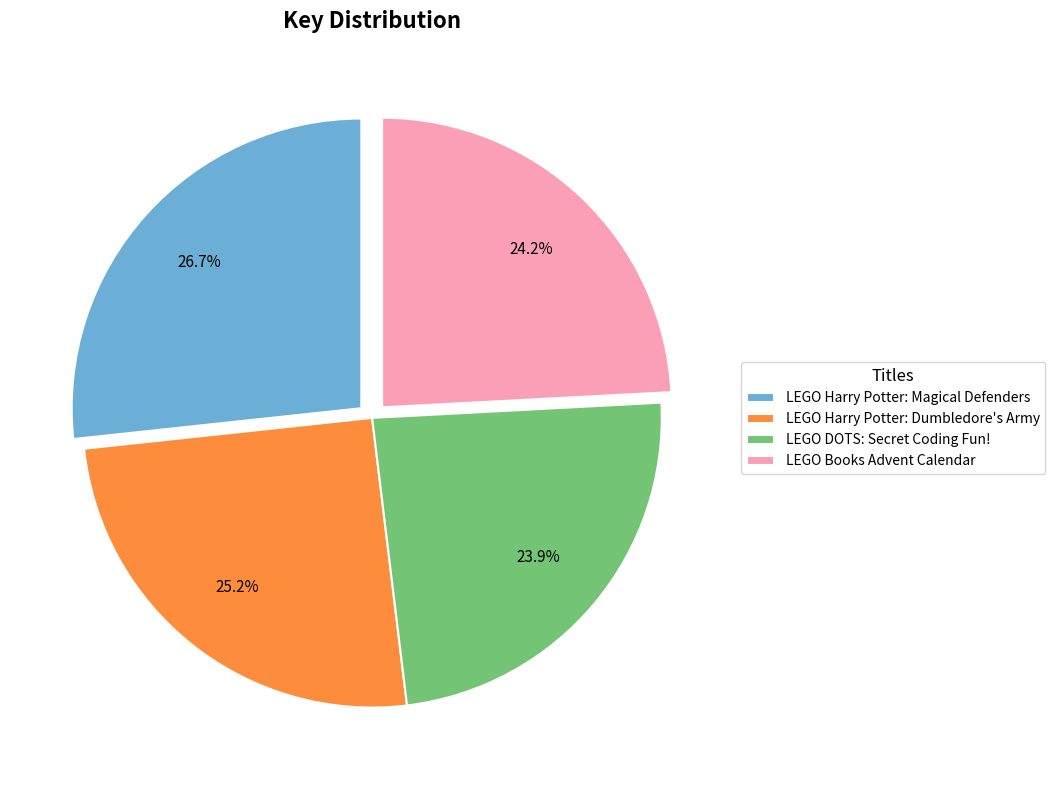

The LEGO Books Advent Calendar slice represents 24% of the pie. True or false?

True